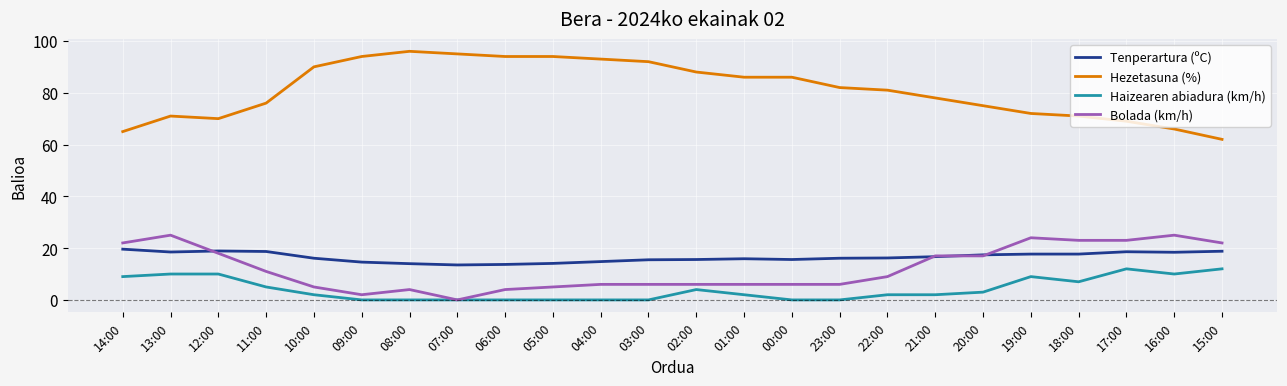

What is the difference between the Bolada (km/h) values at 22:00 and 04:00?

3.0